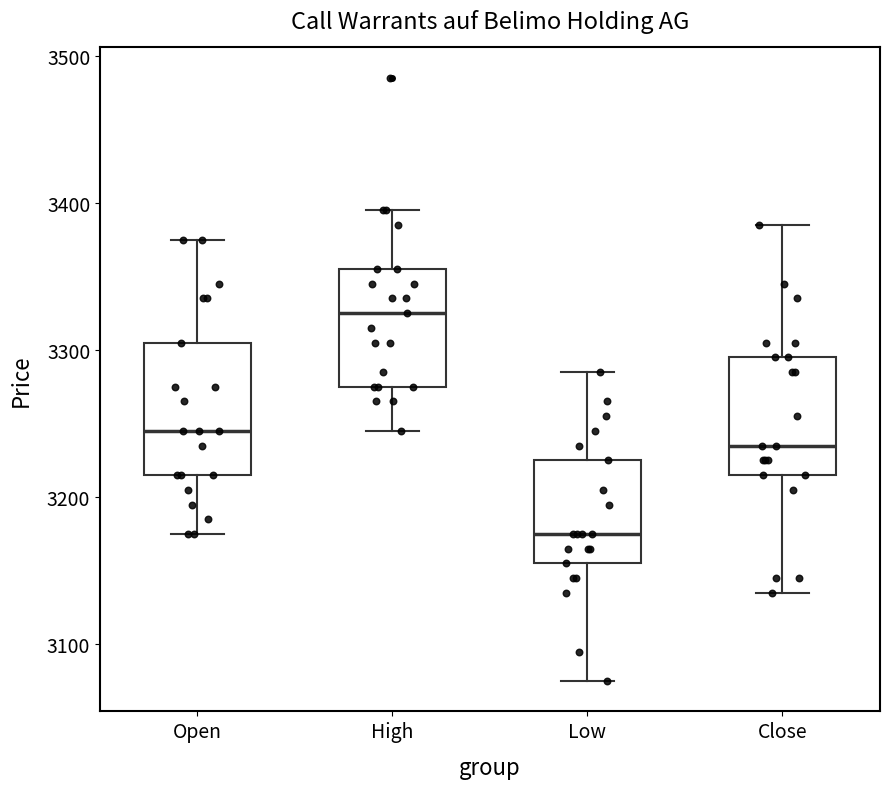

Reading left to right, transcribe this box plot: for each box, give where its median line is, the range the box spans, and where its two whiskers end, as read against the y-axis. The values are not printed on the chart, so give them approximately, as read against the axis.

Open: median 3250, box 3220 to 3310, whiskers 3180 to 3380
High: median 3330, box 3280 to 3360, whiskers 3250 to 3400
Low: median 3180, box 3160 to 3230, whiskers 3080 to 3290
Close: median 3240, box 3220 to 3300, whiskers 3140 to 3390